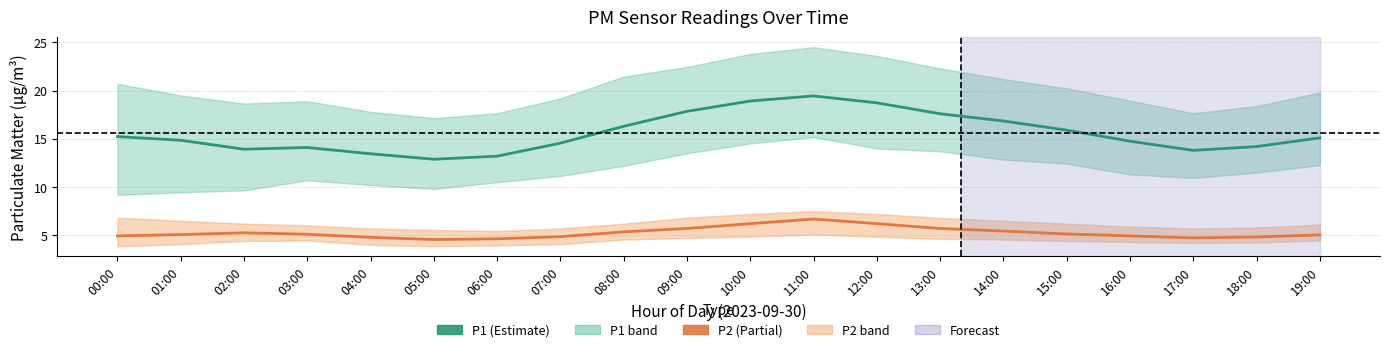

Read the P2 value at 19:00.

5.0